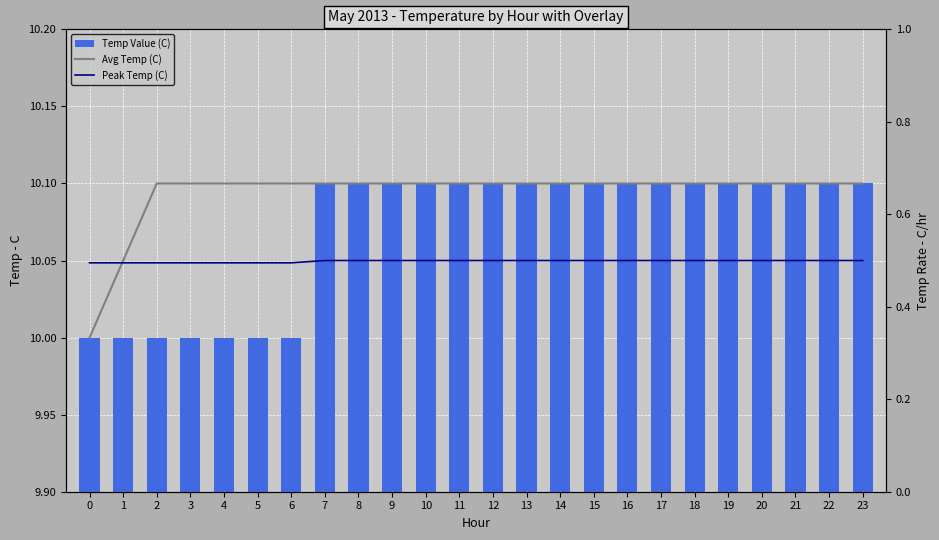

The value of Temp Value (C) at 22 is 5.4. True or false?

False